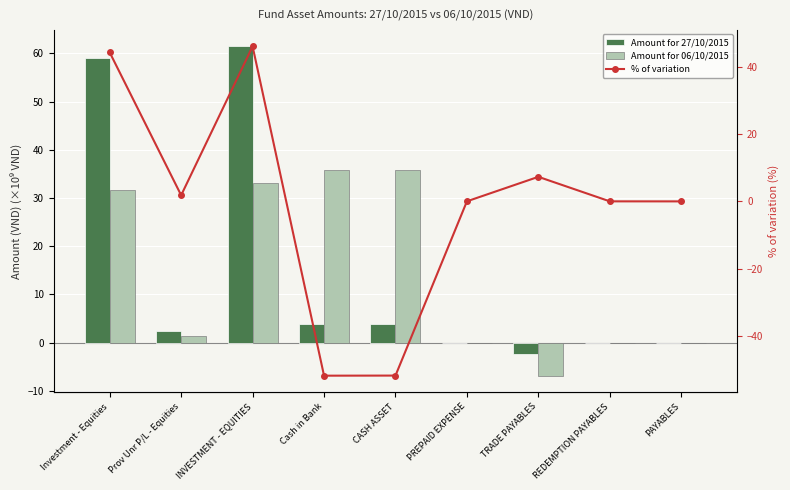

Which has a higher value, Investment - Equities or PREPAID EXPENSE?

Investment - Equities